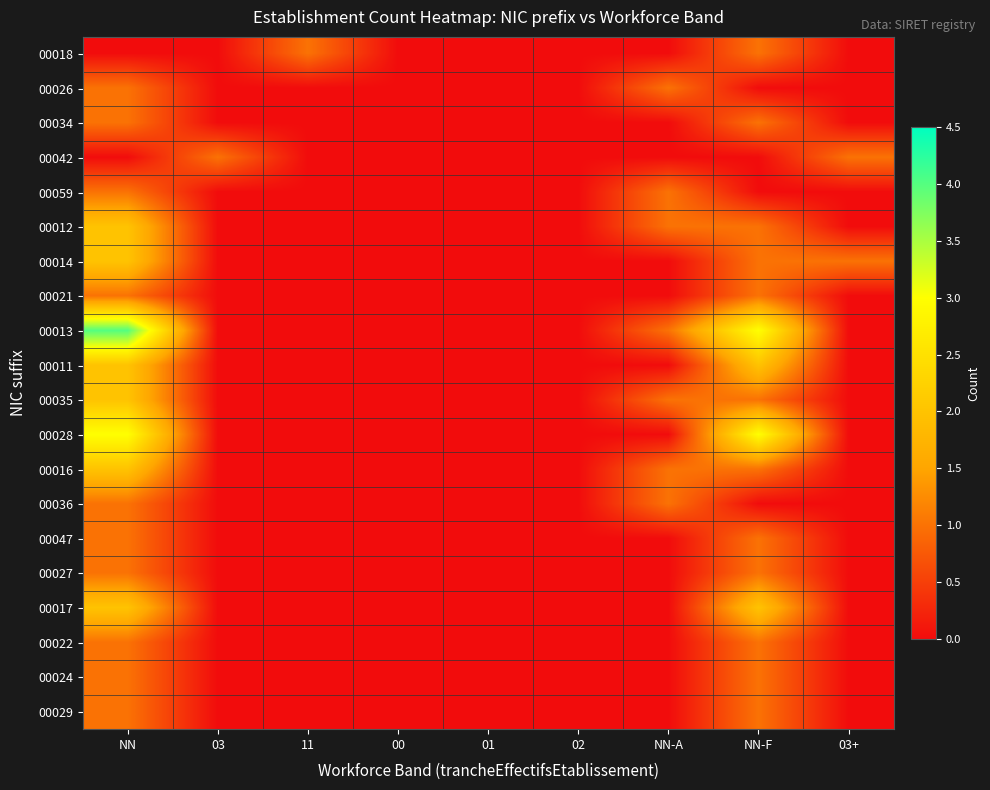

At which category does the chart reach its minimum across all series?

NN